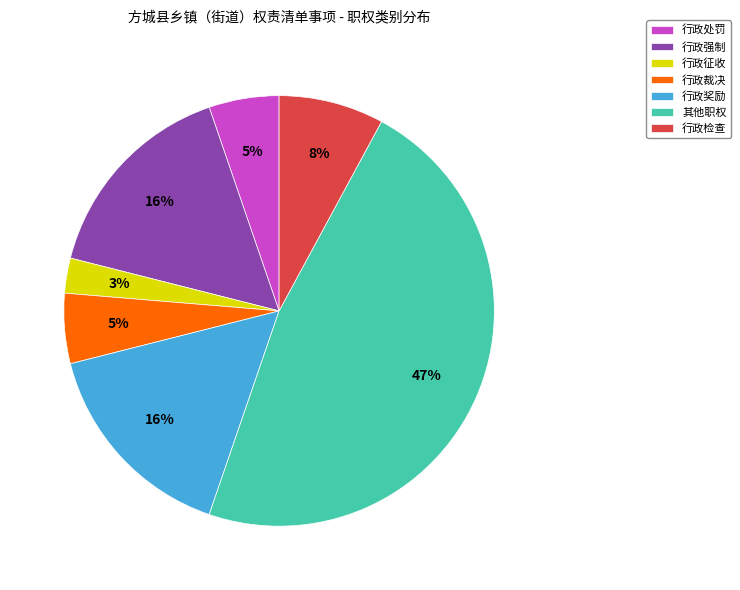

Which category has the smallest portion of the pie?

行政征收